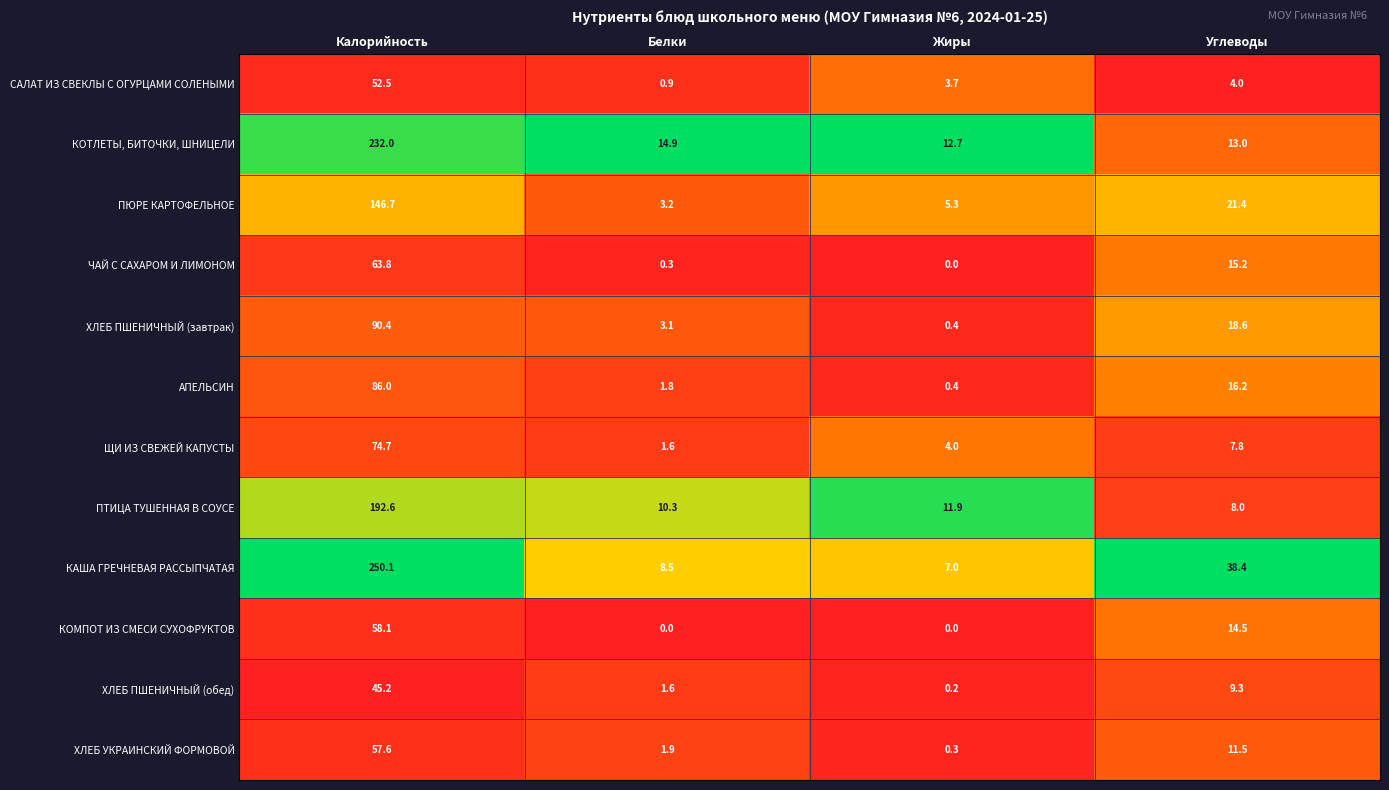

Rank the series by their maximum value, from highest to lowest.

КАША ГРЕЧНЕВАЯ РАССЫПЧАТАЯ, КОТЛЕТЫ, БИТОЧКИ, ШНИЦЕЛИ, ПТИЦА ТУШЕННАЯ В СОУСЕ, ПЮРЕ КАРТОФЕЛЬНОЕ, ХЛЕБ ПШЕНИЧНЫЙ (завтрак), АПЕЛЬСИН, ЩИ ИЗ СВЕЖЕЙ КАПУСТЫ, ЧАЙ С САХАРОМ И ЛИМОНОМ, КОМПОТ ИЗ СМЕСИ СУХОФРУКТОВ, ХЛЕБ УКРАИНСКИЙ ФОРМОВОЙ, САЛАТ ИЗ СВЕКЛЫ С ОГУРЦАМИ СОЛЕНЫМИ, ХЛЕБ ПШЕНИЧНЫЙ (обед)